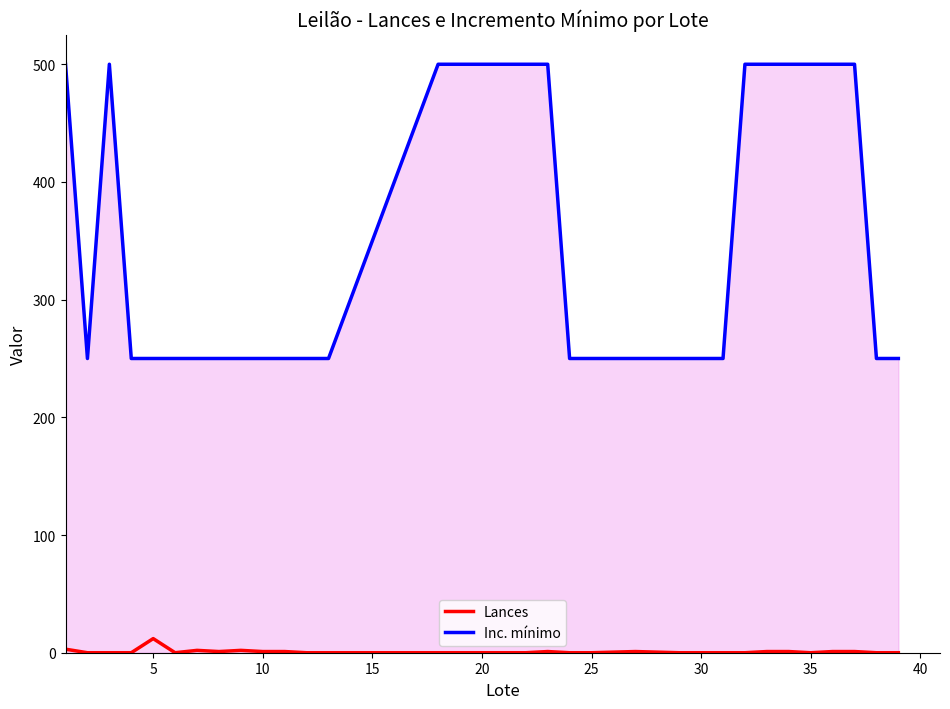

Which series has the largest range (max minus min)?

Inc. mínimo